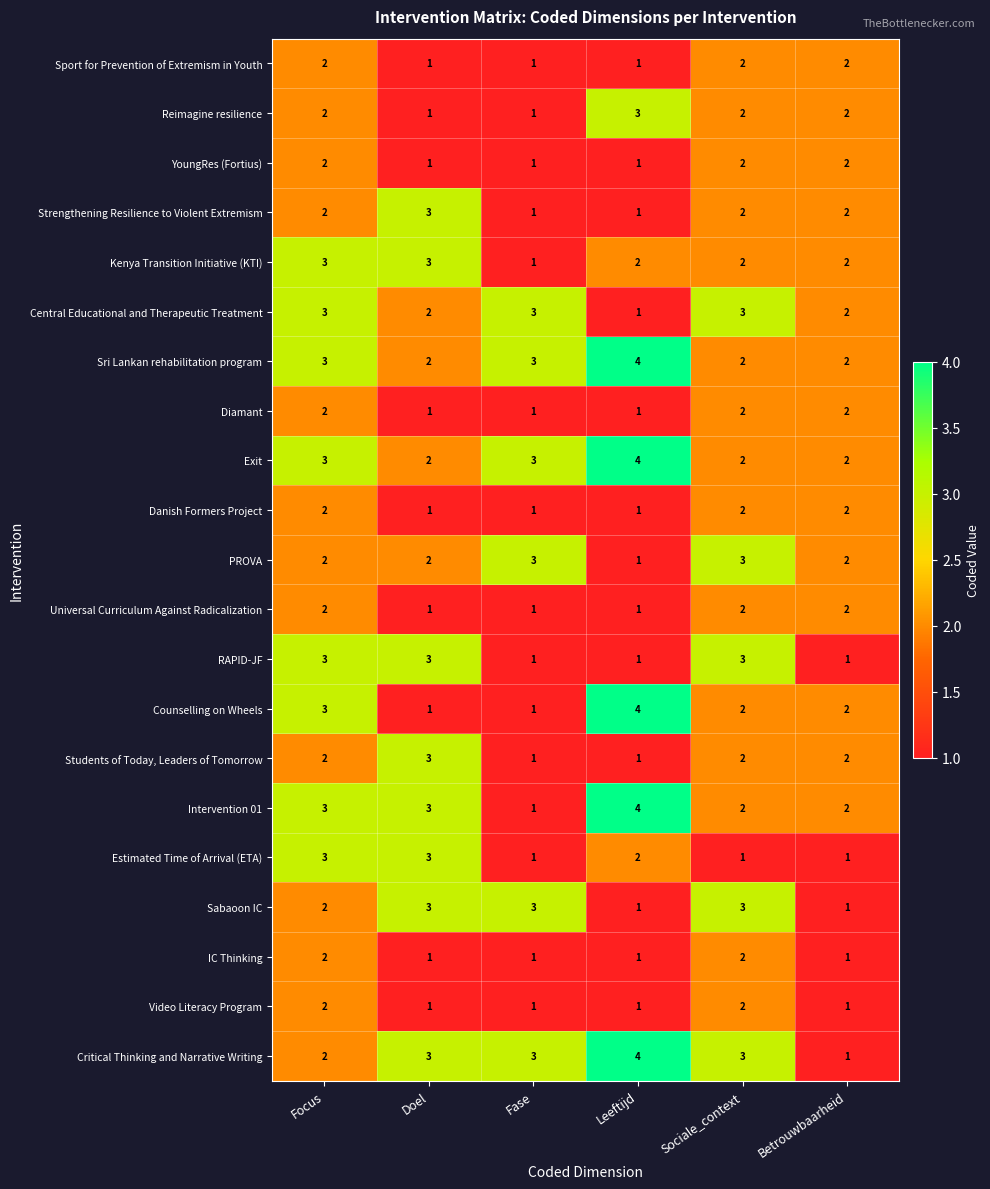

At how many categories does at least one series exceed 1?

6